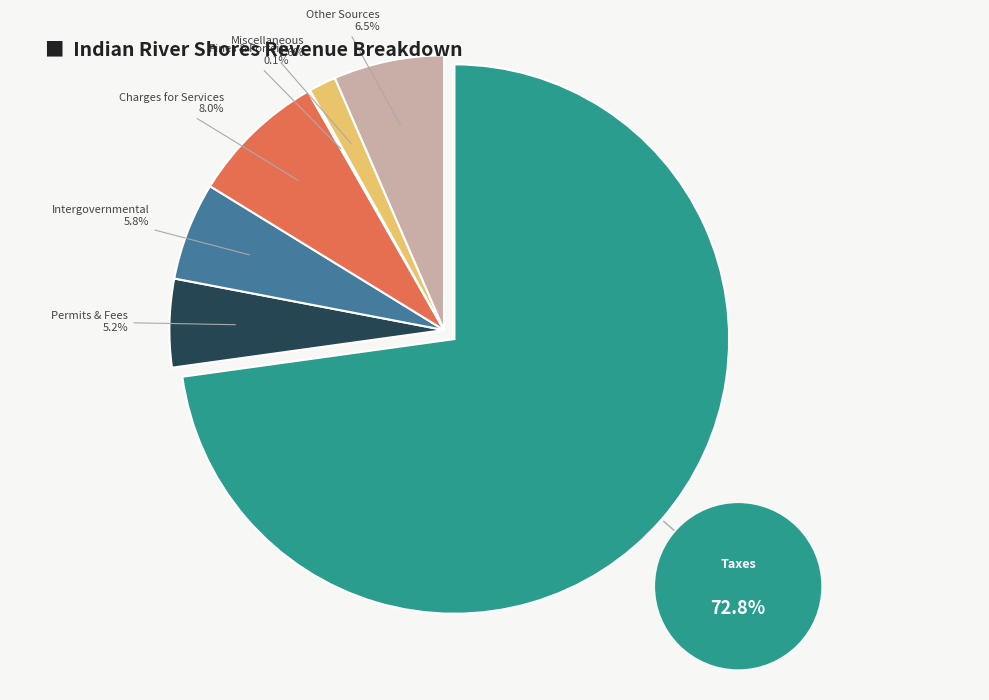

Rank the categories by value from lowest to highest.

Judgments, Fines, and Forfeits, Miscellaneous Revenues, Permits, Fees, and Special Assessments, Intergovernmental Revenue, Other Sources, Charges for Services, Taxes